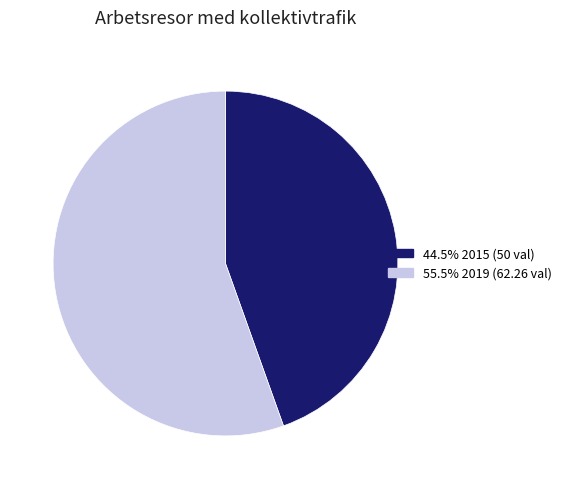

Does any single category account for the majority?

Yes